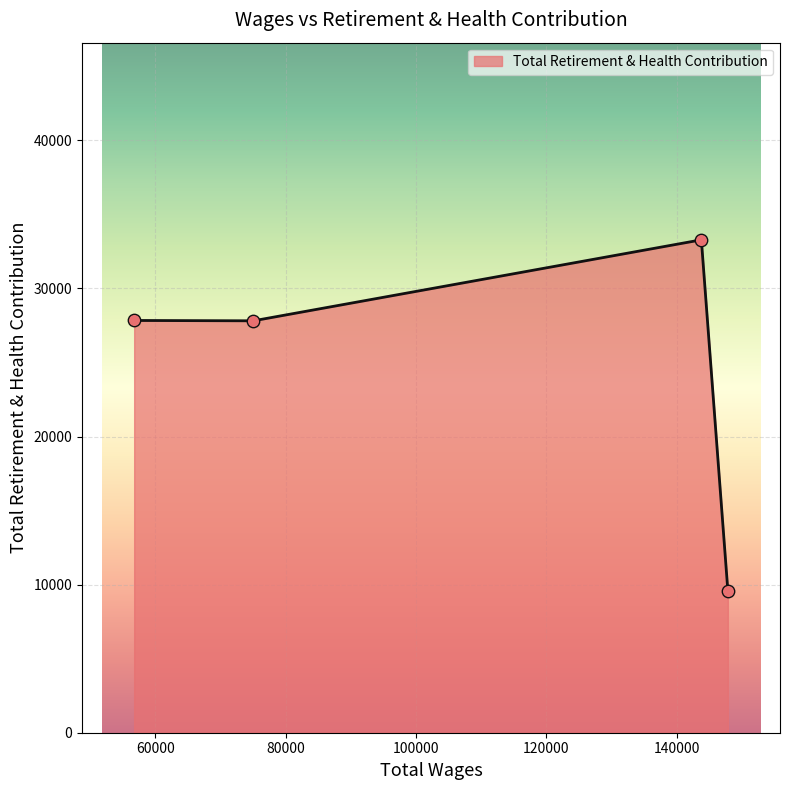

What is the average value?

24630